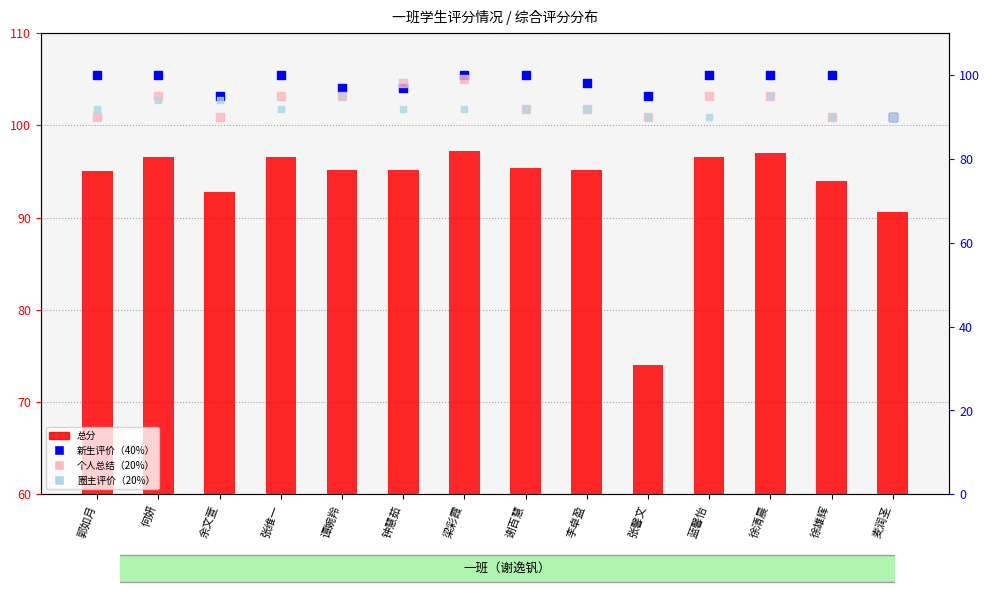

Which series has the largest total across all categories?

新生评价（40%）